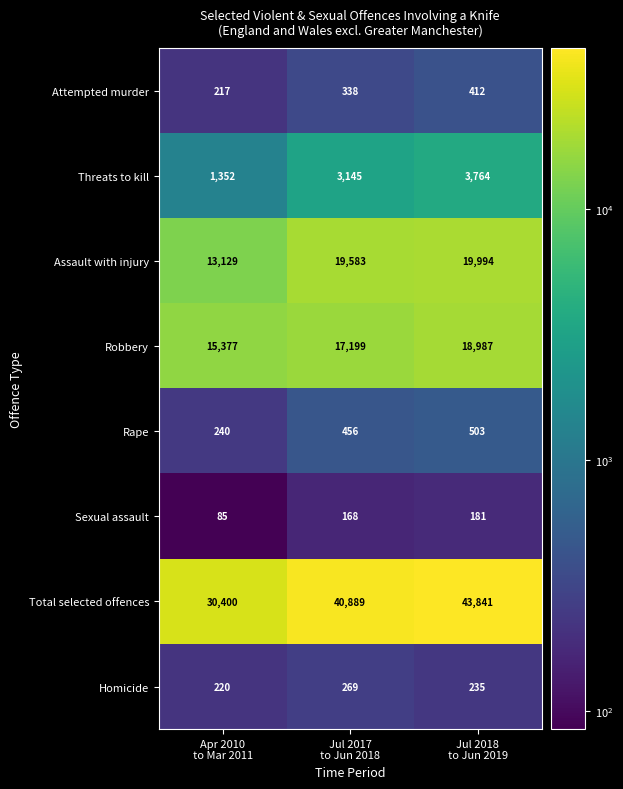

Which series changed the most between Apr 2010
to Mar 2011 and Jul 2018
to Jun 2019?

Total selected offences